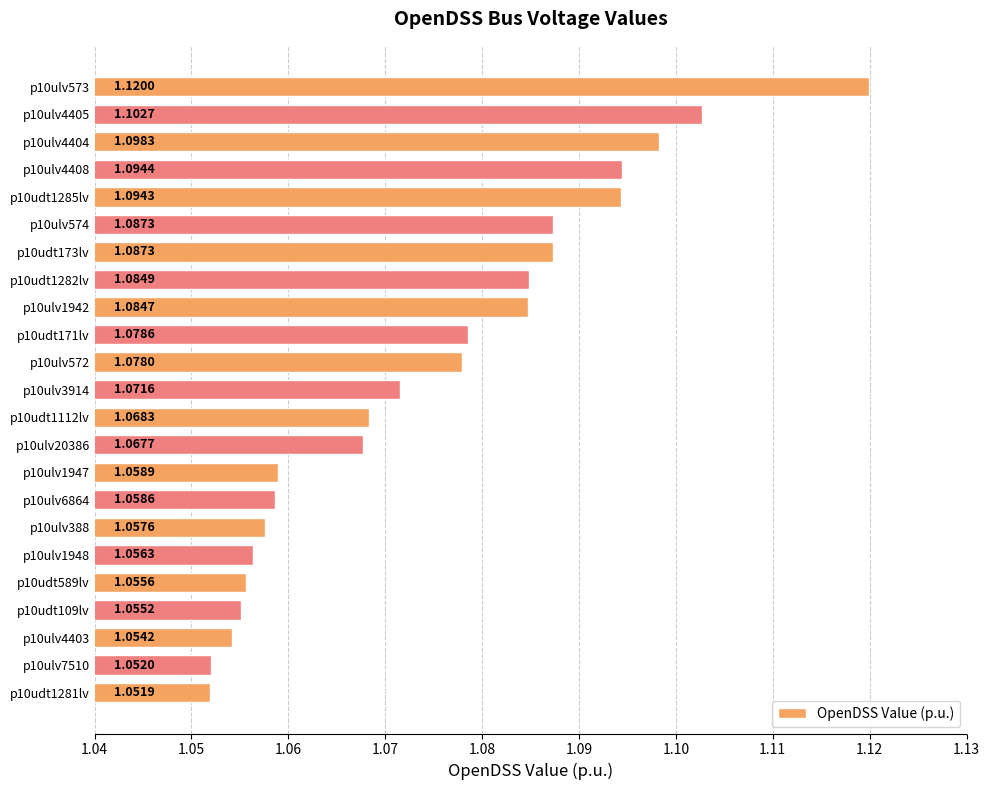

What is the sum of all values?

24.7